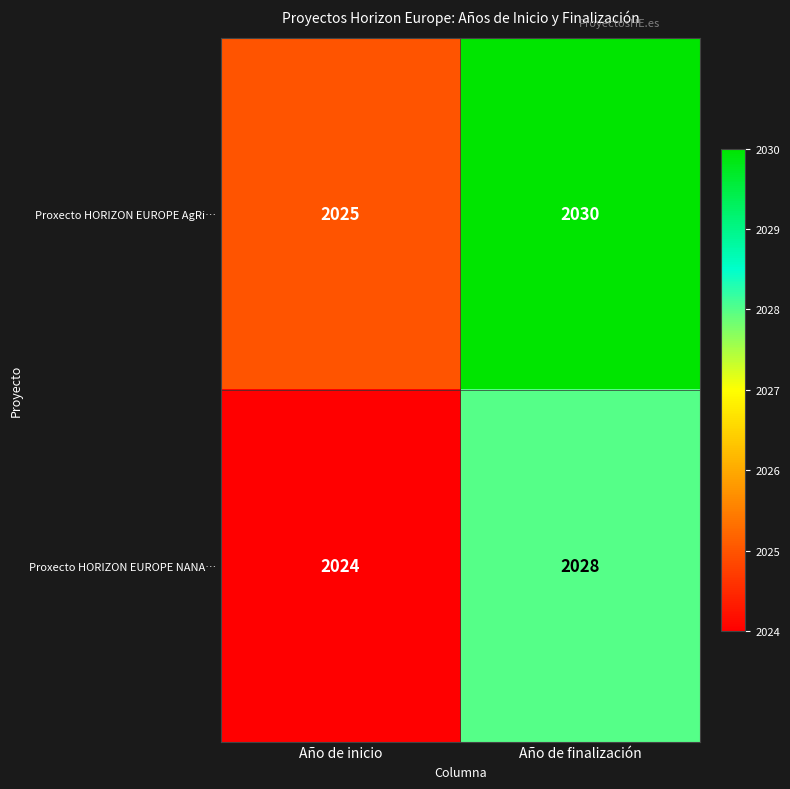

What is the approximate value of Proxecto HORIZON EUROPE NANA… at Año de finalización?

2028